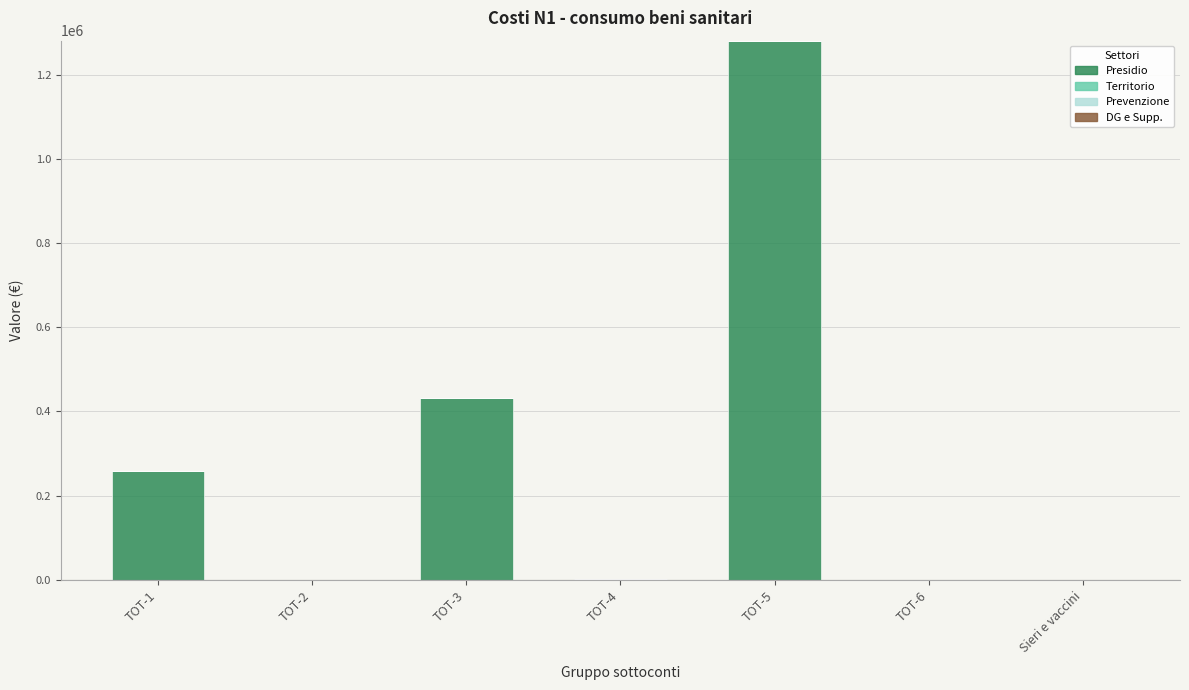

What is the sum of all Presidio values?

1972838.3